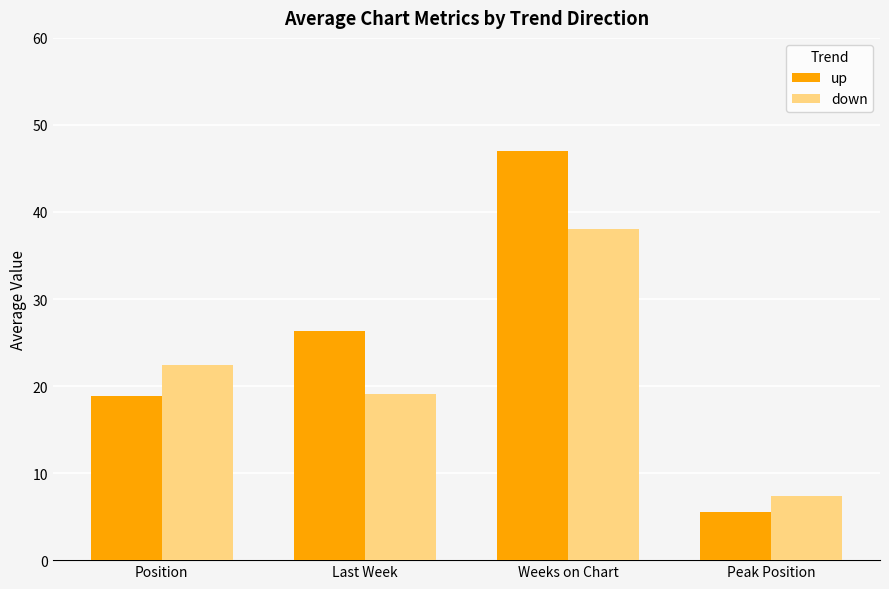

List the series in order of their overall mean, lowest first.

down, up